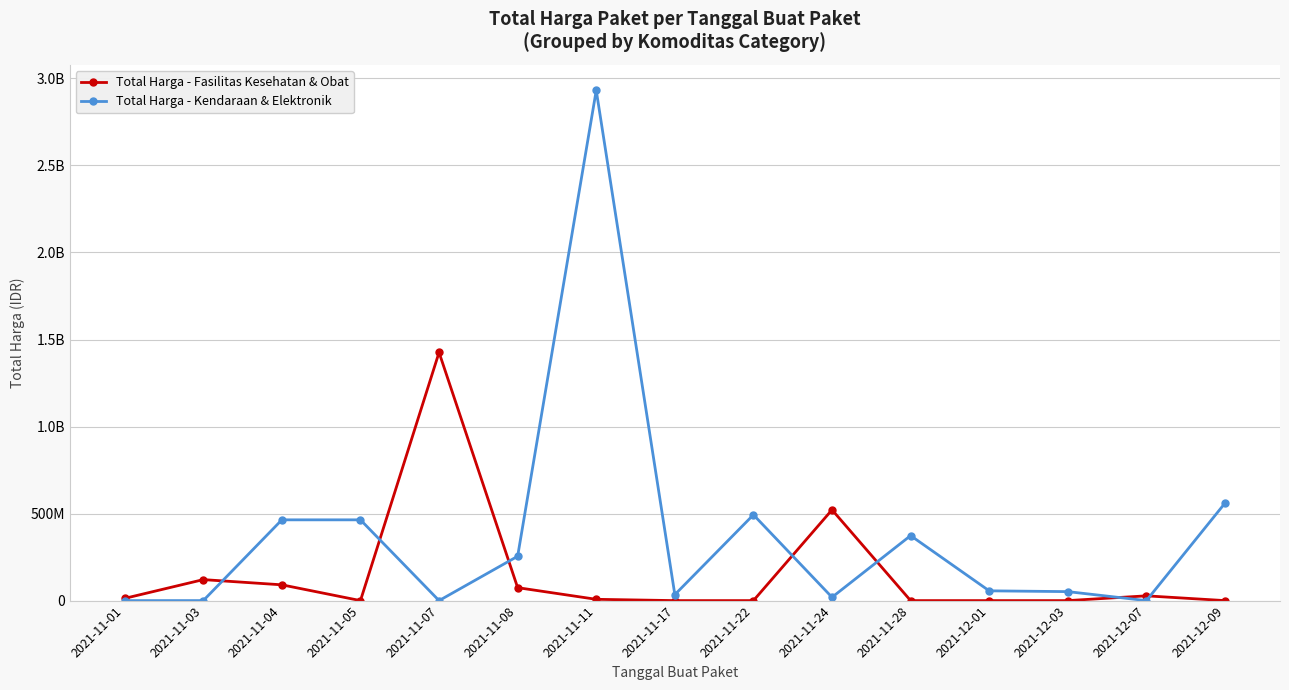

What is the label of the 11th point from the right?

2021-11-07